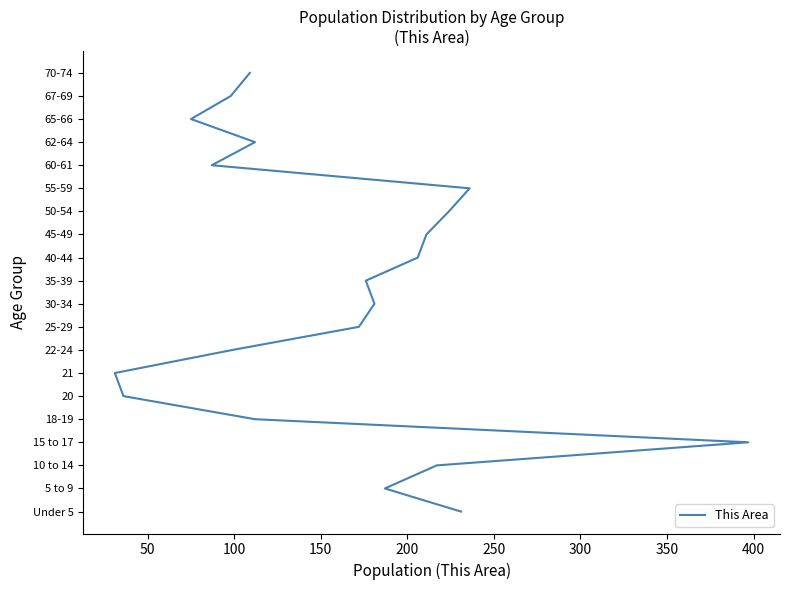

How many lines are shown in the chart?

1